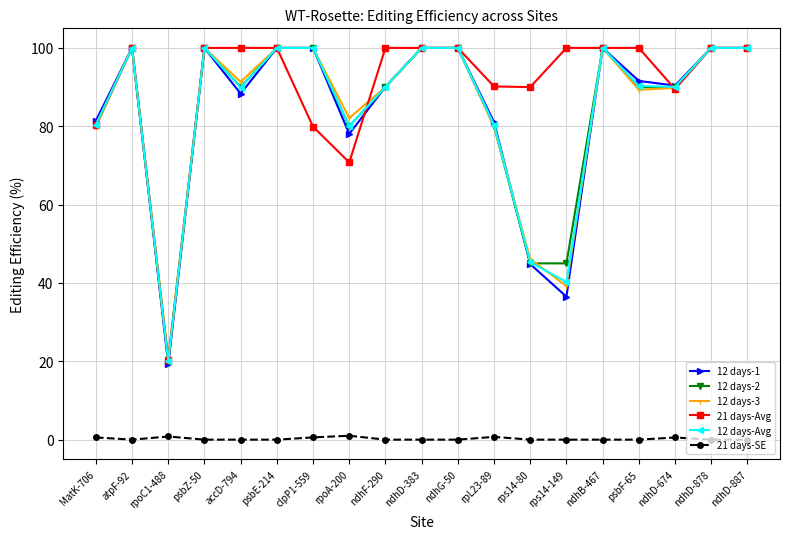

True or false: 12 days-2 has a value of 32.7 at ndhF-290.

False